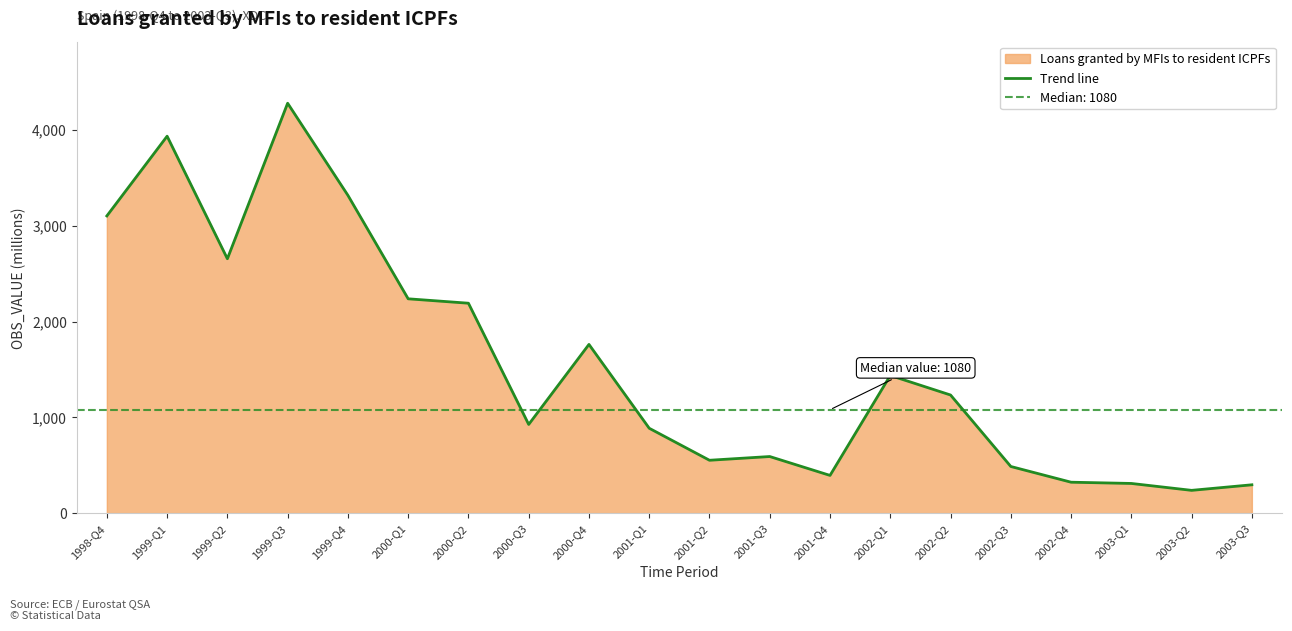

Reading left to right, what are all the values shown in this chart?

1998-Q4=3102	1999-Q1=3934	1999-Q2=2655	1999-Q3=4278	1999-Q4=3317	2000-Q1=2237	2000-Q2=2191	2000-Q3=926	2000-Q4=1761	2001-Q1=886	2001-Q2=552	2001-Q3=591	2001-Q4=394	2002-Q1=1437	2002-Q2=1233	2002-Q3=487	2002-Q4=323	2003-Q1=310	2003-Q2=238	2003-Q3=296